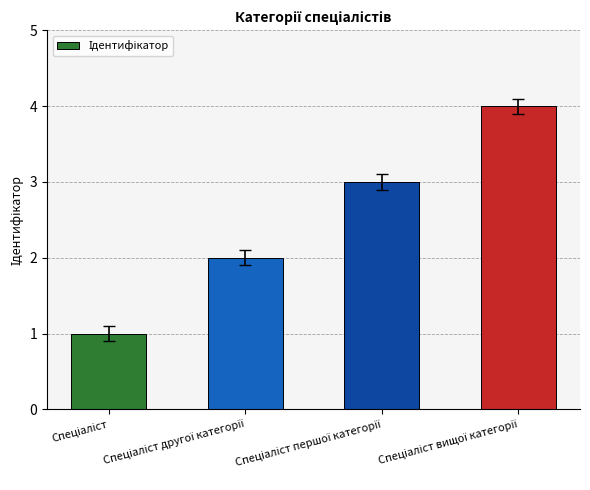

Count the number of data series in this chart.

1